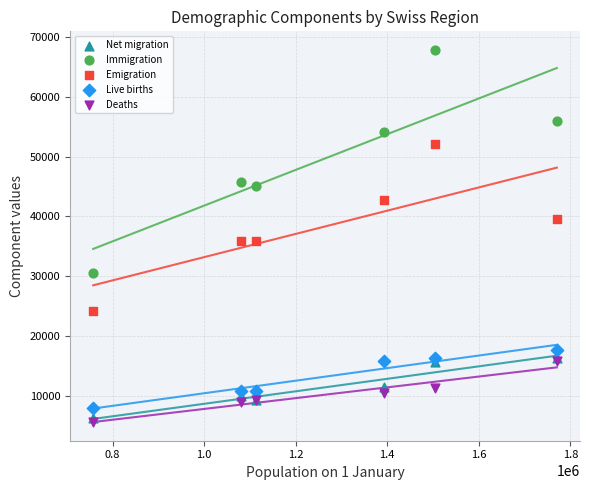

What are all the series names shown in the legend?

Net migration, Immigration, Emigration, Live births, Deaths